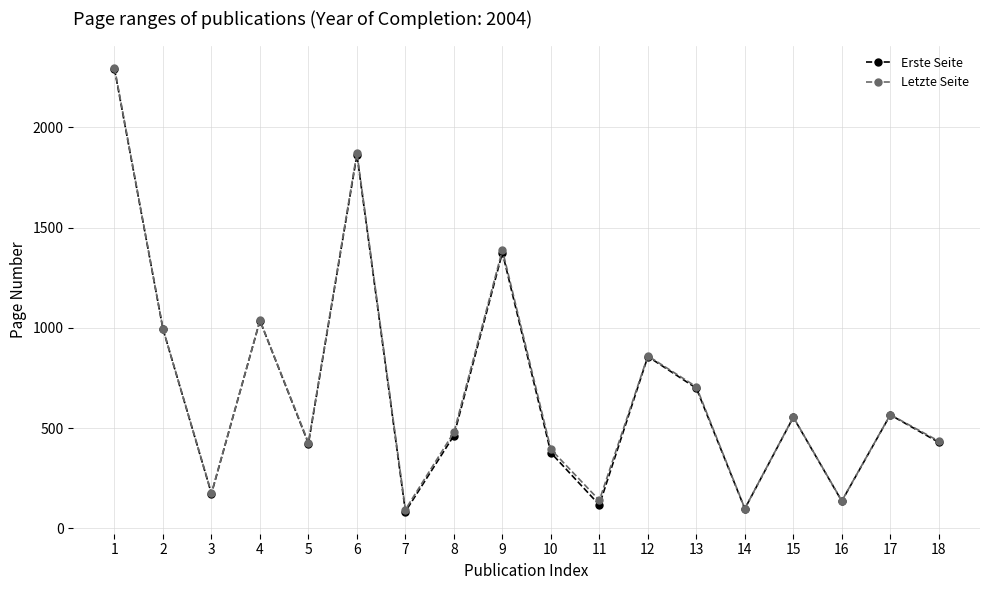

What is the total value across all series at 11?

257